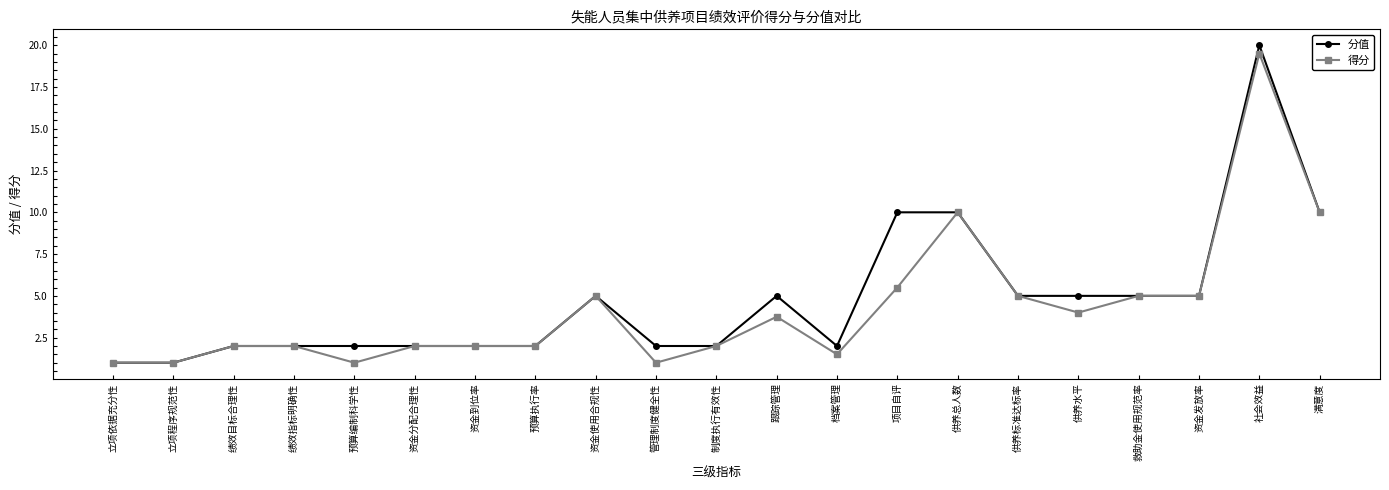

What is the spread (max minus min) of values at 档案管理?

0.5